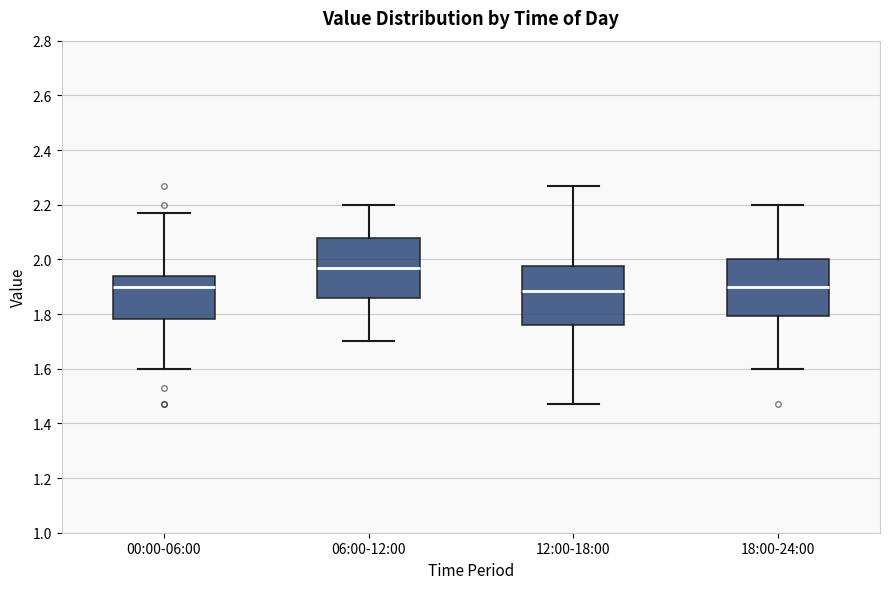

Where does the median line of the box for 18:00-24:00 sit on the y-axis? The values are not printed on the chart, so give them approximately, as read against the axis.

1.90